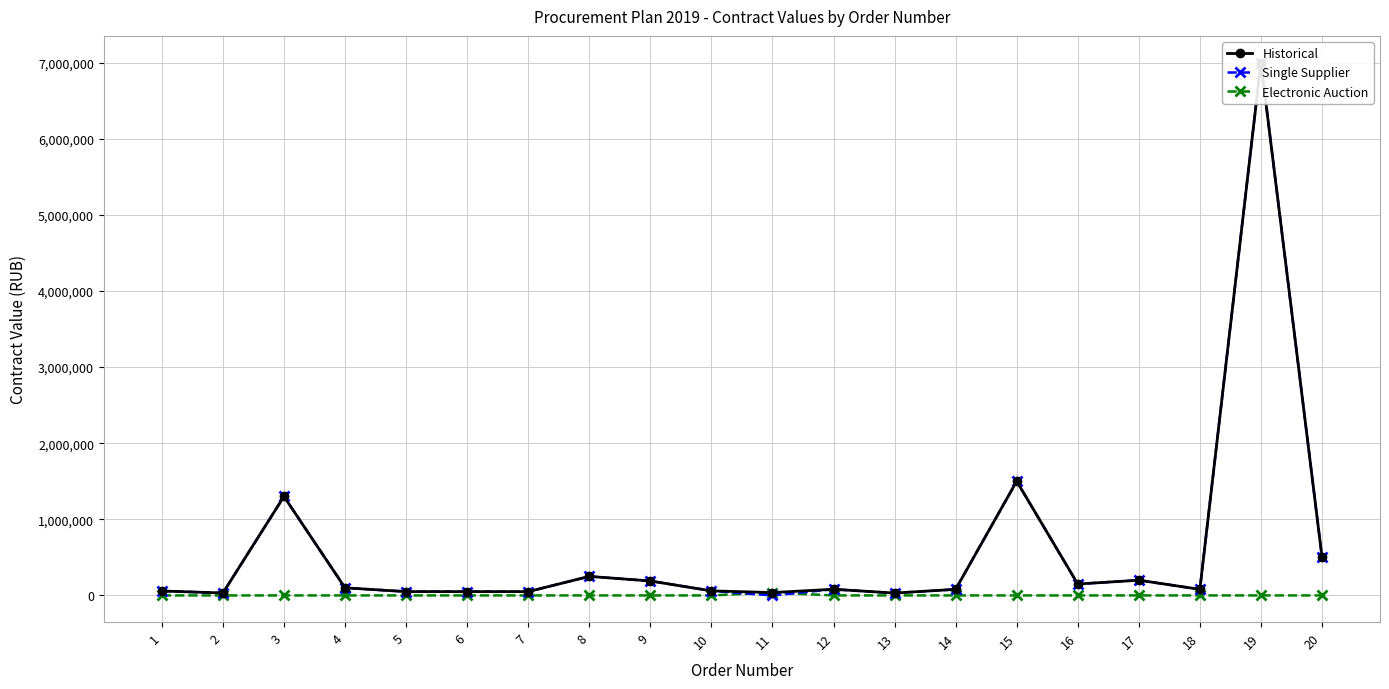

Reading left to right, extract all data points from this chart.

Historical: 58275.0	31825.0	1300000.0	100000.0	50000.0	50000.0	50000.0	250000.0	190000.0	60000.0	37900.0	80916.0	31008.6	80000.0	1500000.0	150000.0	200000.0	80000.0	7000000.0	504000.0
Single Supplier: 58275.0	31825.0	1300000.0	100000.0	50000.0	50000.0	50000.0	250000.0	190000.0	60000.0	0.0	80916.0	31008.6	80000.0	1500000.0	150000.0	200000.0	80000.0	7000000.0	504000.0
Electronic Auction: 0.0	0.0	0.0	0.0	0.0	0.0	0.0	0.0	0.0	0.0	37900.0	0.0	0.0	0.0	0.0	0.0	0.0	0.0	0.0	0.0